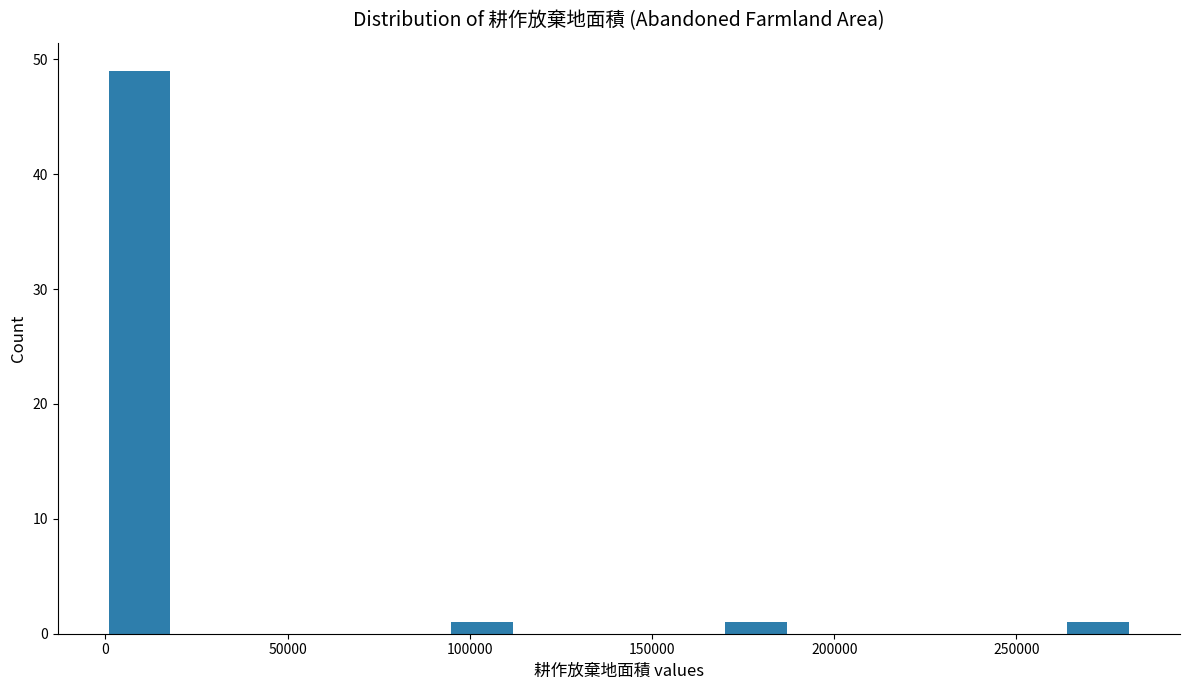

Around what value on the x-axis is the tallest bar? Give the approximate position of its centre, as read against the axis.

10000